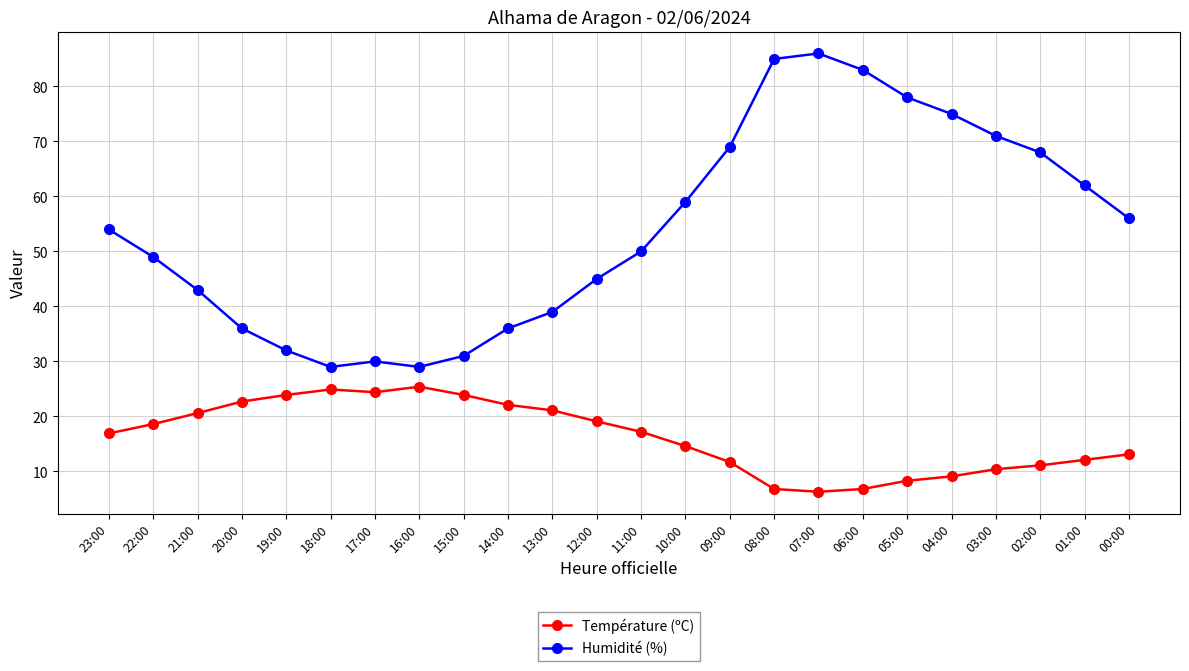

What are all the series names shown in the legend?

Température (ºC), Humidité (%)